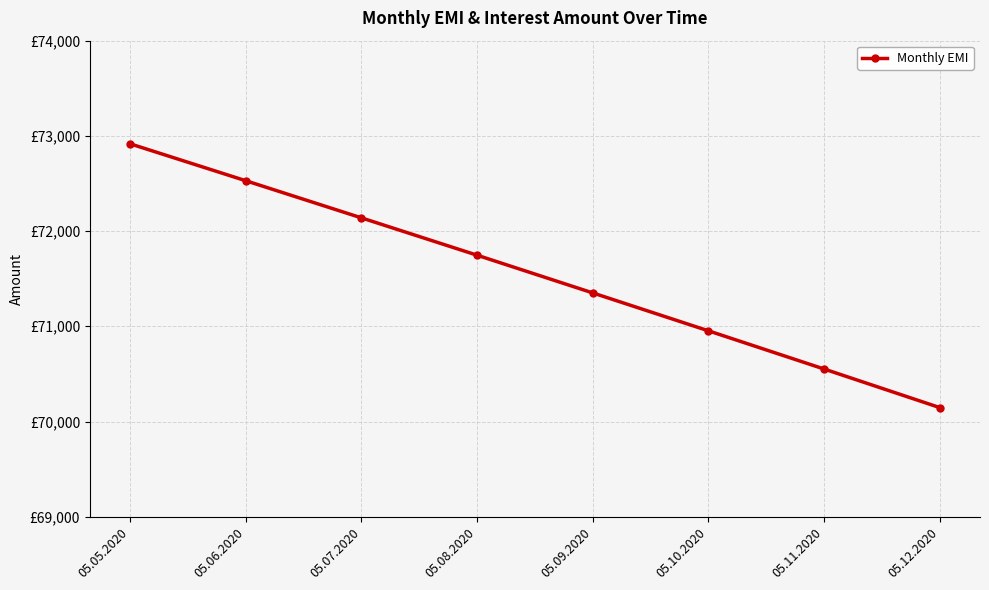

List the labels in order of value, largest first.

05.05.2020, 05.06.2020, 05.07.2020, 05.08.2020, 05.09.2020, 05.10.2020, 05.11.2020, 05.12.2020